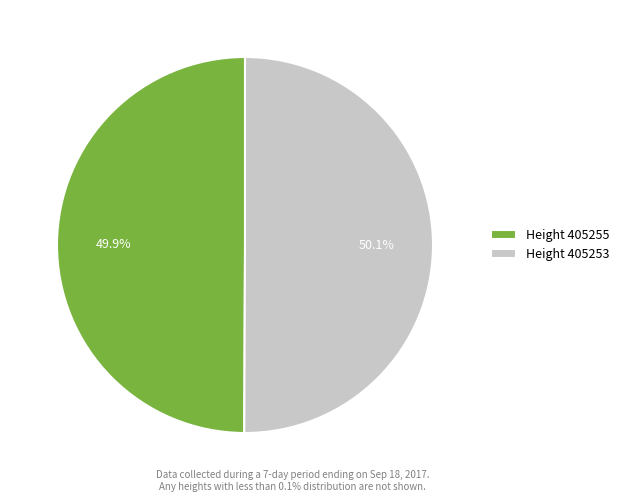

Is there a majority slice in this chart?

Yes